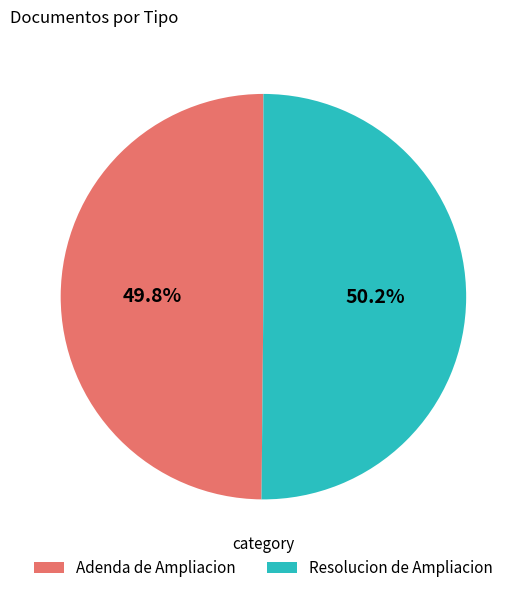

True or false: Resolucion de Ampliacion accounts for 39% of the total.

False